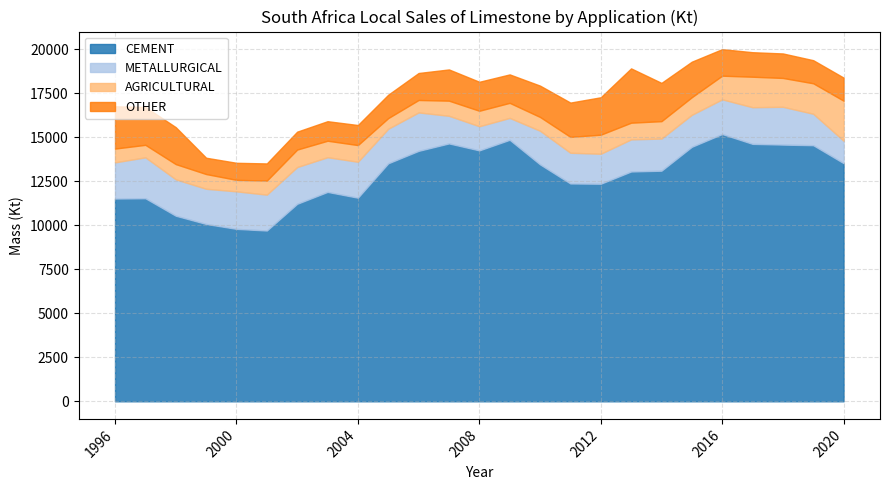

Does the chart have visible grid lines?

Yes